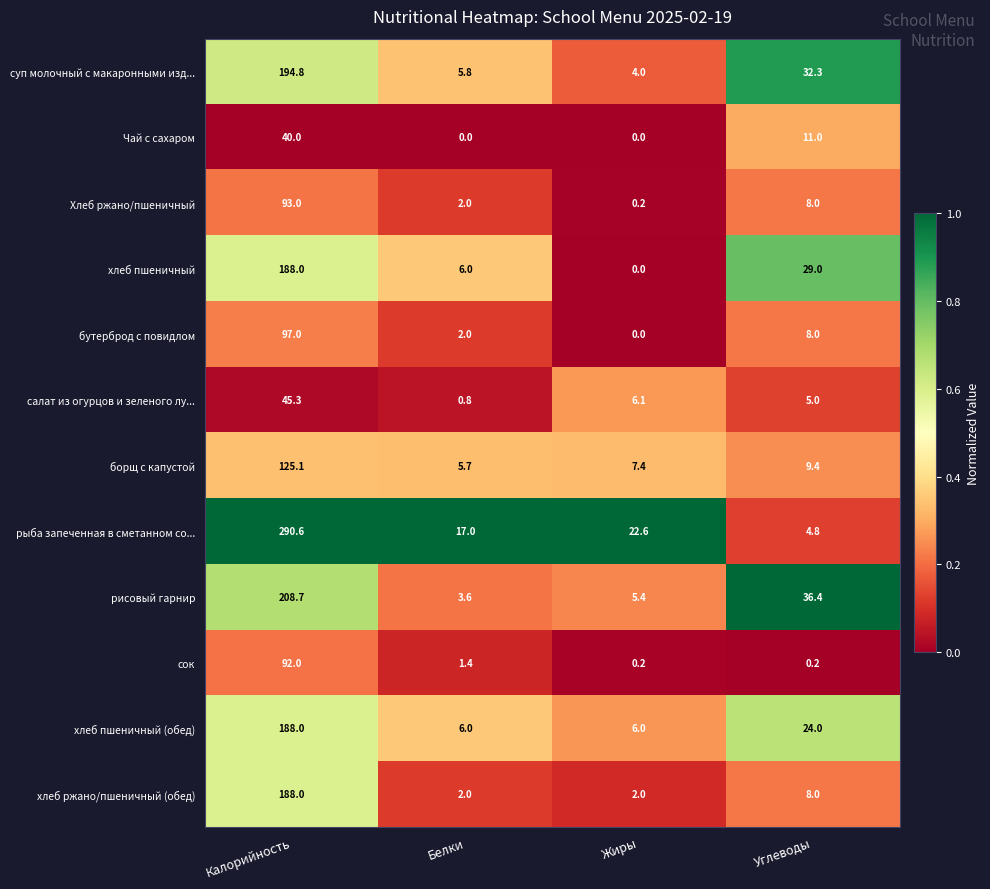

Rank the categories by салат из огурцов и зеленого лу... value from lowest to highest.

Белки, Углеводы, Жиры, Калорийность